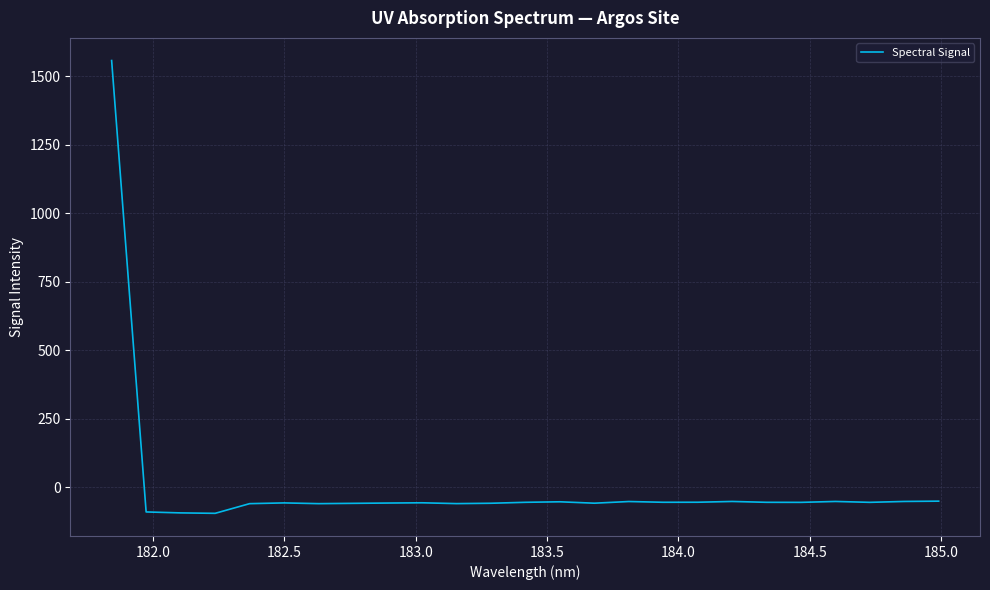

What is the maximum value shown in the chart?

1557.4